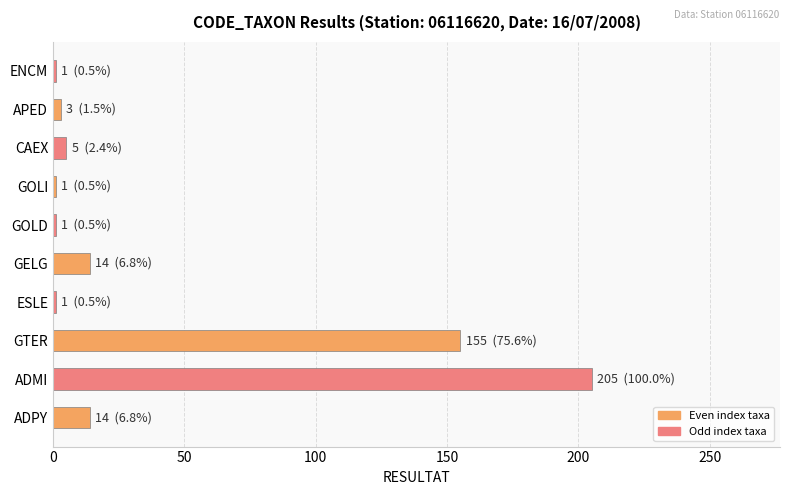

Which has a higher value, GELG or APED?

GELG